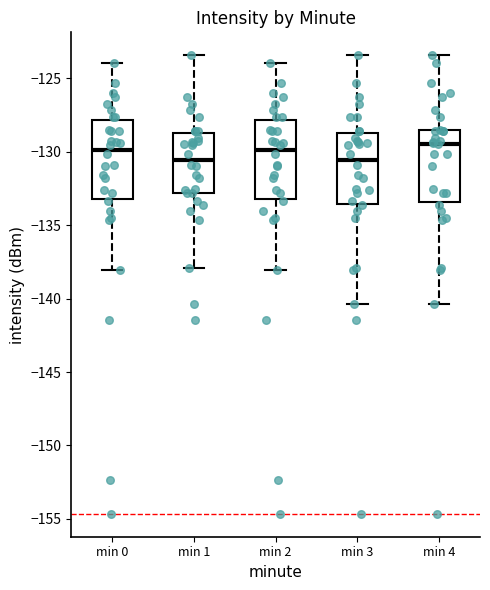

Reading left to right, read every box against the y-axis: the position of its median line, the range the box covers, and the ends of its whiskers. The values are not printed on the chart, so give them approximately, as read against the axis.

min 0: median -130.0, box -133.0 to -128.0, whiskers -138.0 to -124.0
min 1: median -130.5, box -133.0 to -128.5, whiskers -138.0 to -123.5
min 2: median -130.0, box -133.0 to -128.0, whiskers -138.0 to -124.0
min 3: median -130.5, box -133.5 to -128.5, whiskers -140.5 to -123.5
min 4: median -129.5, box -133.5 to -128.5, whiskers -140.5 to -123.5